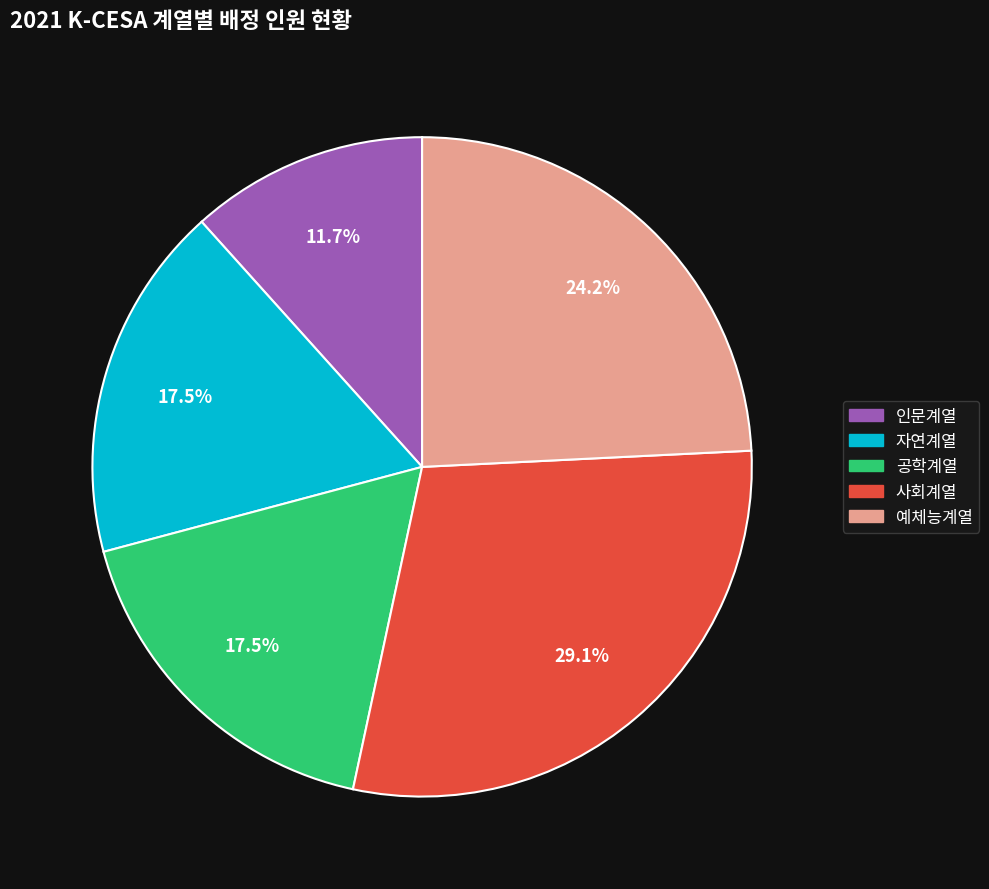

How many slices are in this pie chart?

5